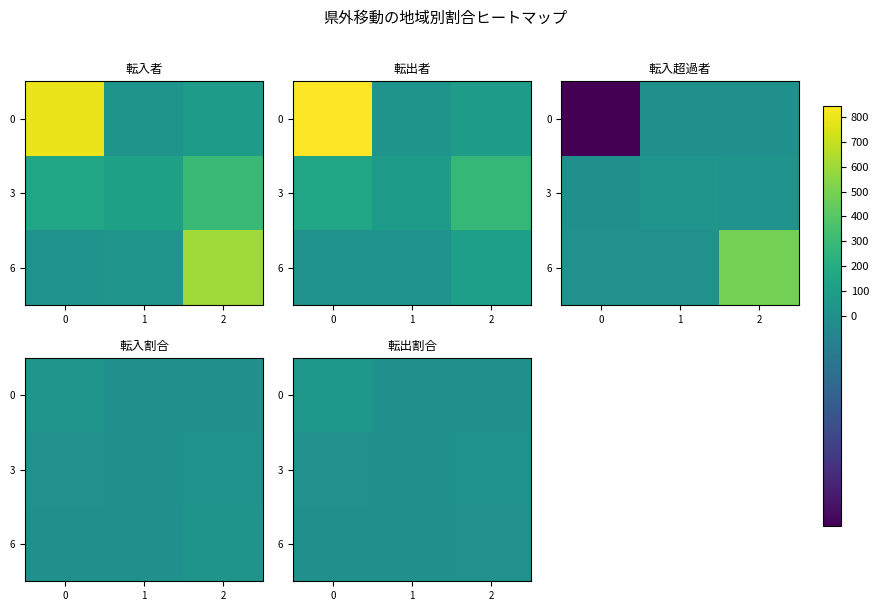

Rank the categories by 3 value from highest to lowest.

2, 0, 1